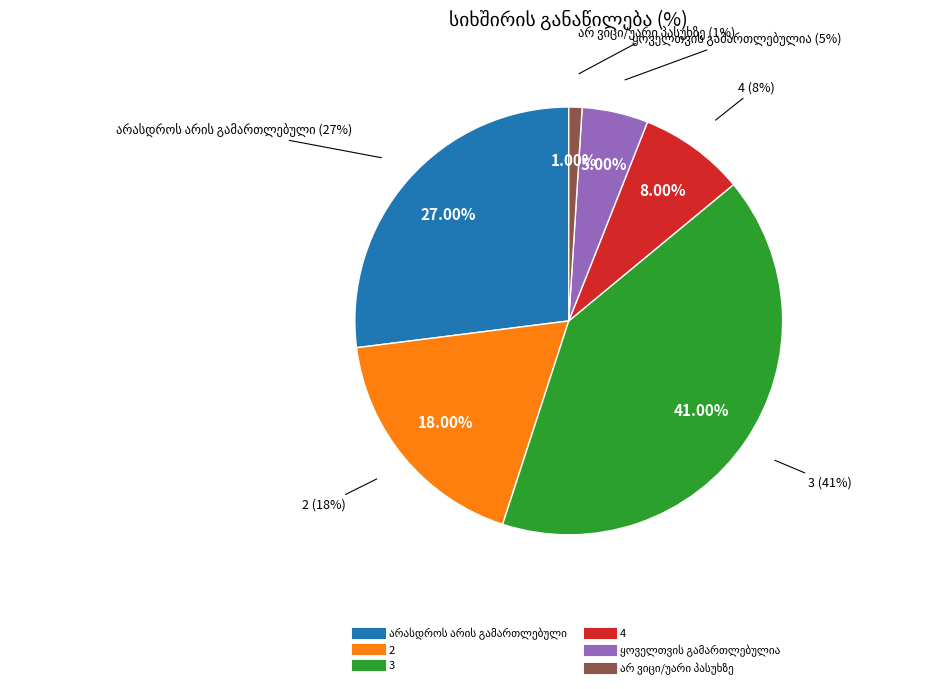

Is it true that ყოველთვის გამართლებულია is 5% of the pie?

True